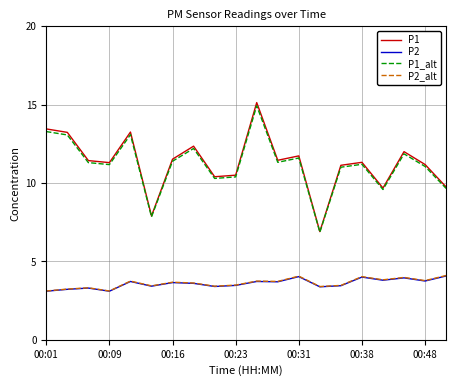

What is the lowest value of the P1 series?

6.9